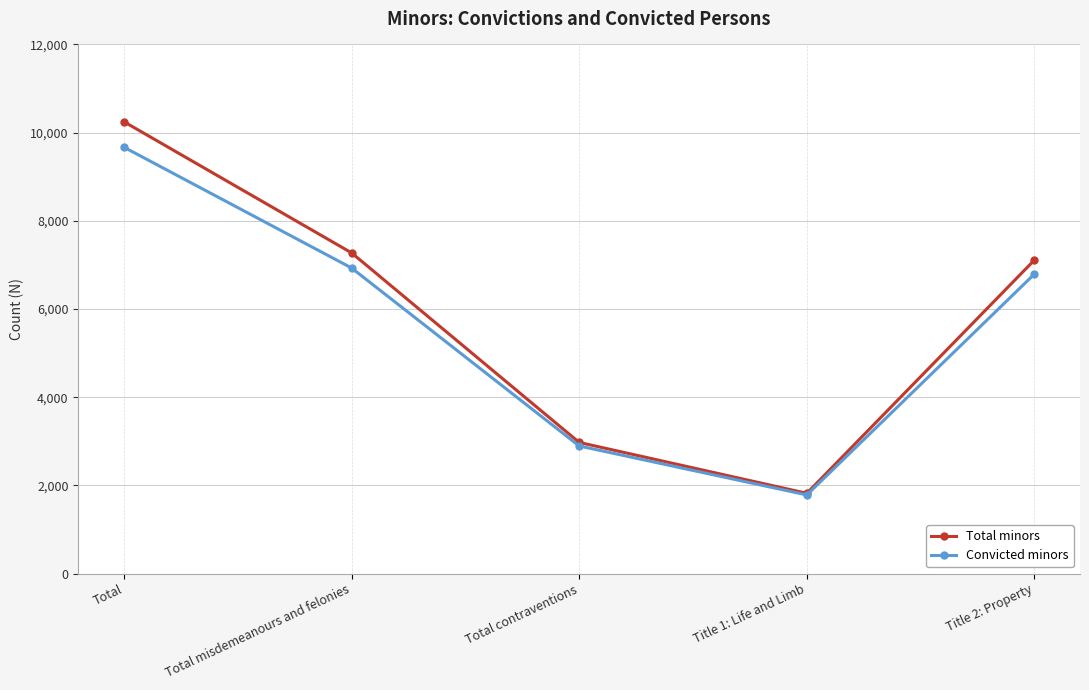

The Convicted minors series shows 4488 at Title 2: Property. True or false?

False